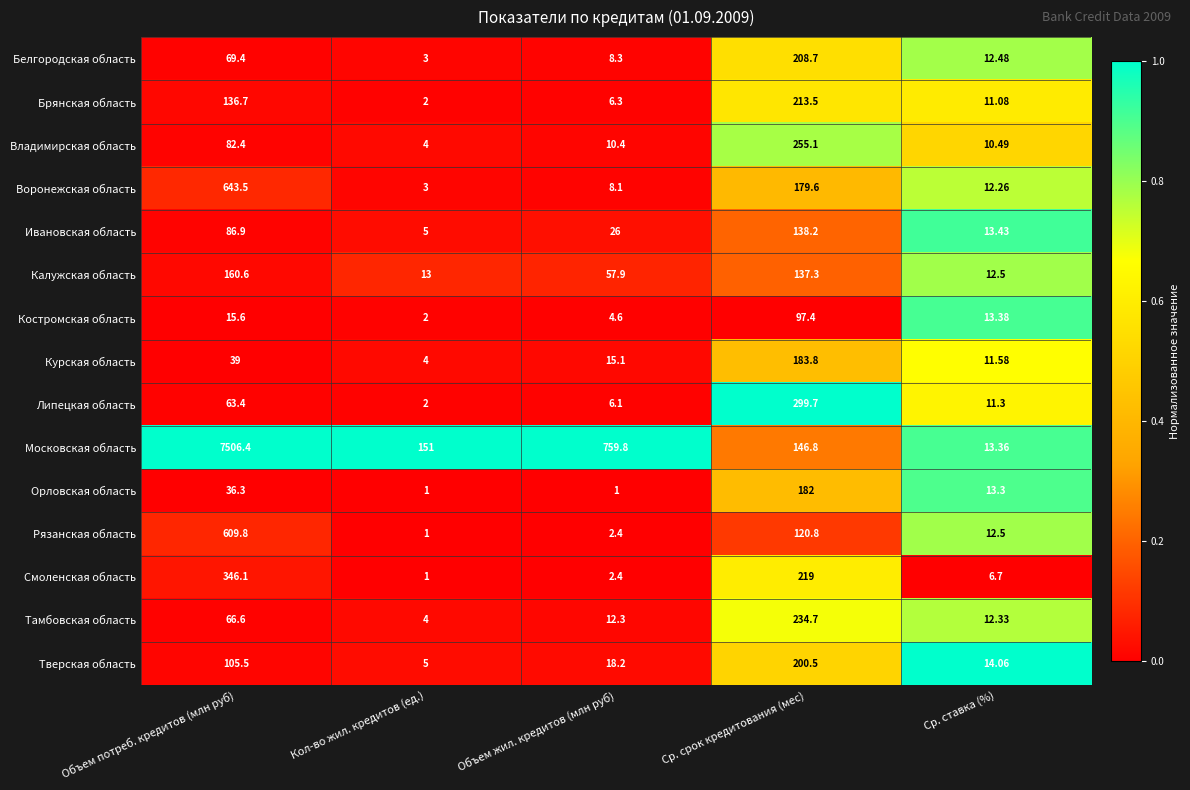

Which category has the lowest value in the Московская область series?

Ср. ставка (%)